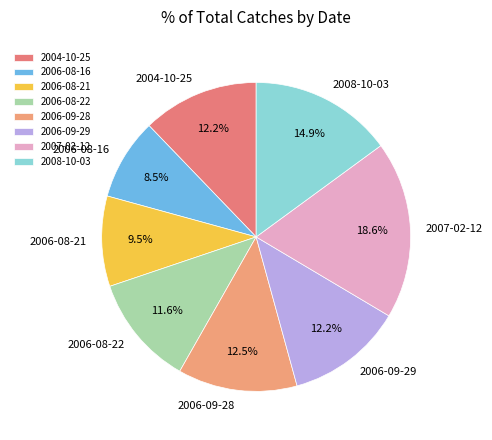

Is the sum of 2004-10-25 and 2006-09-28 greater than half?

No